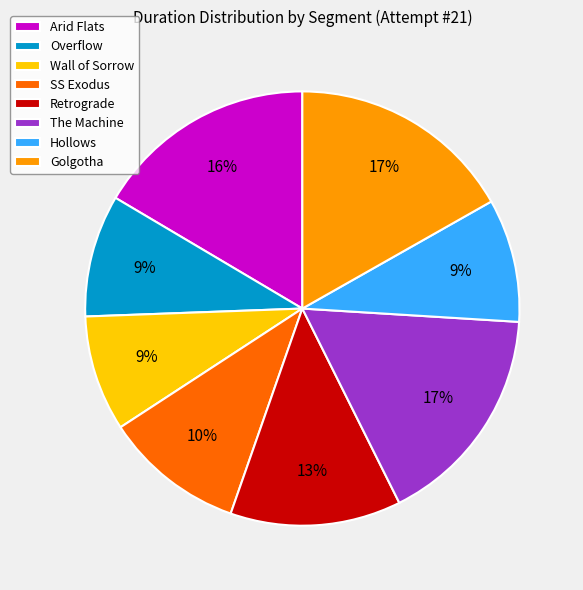

True or false: Arid Flats accounts for 16% of the total.

True